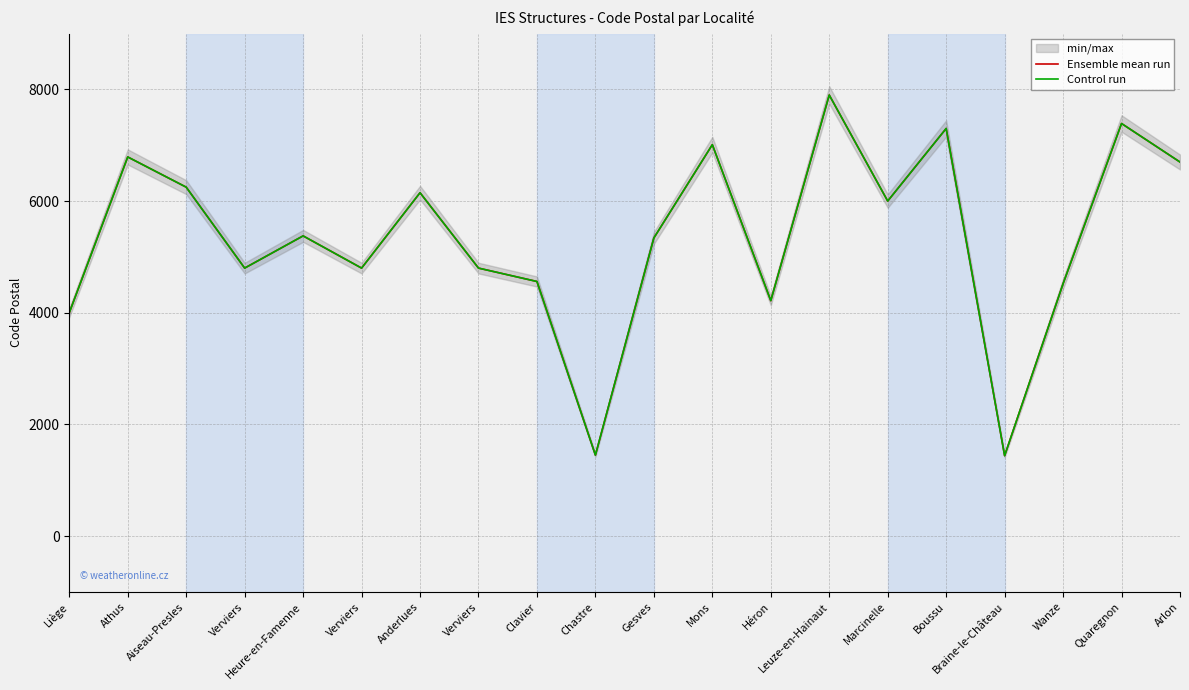

What is the highest value of the Ensemble mean run series?

7900